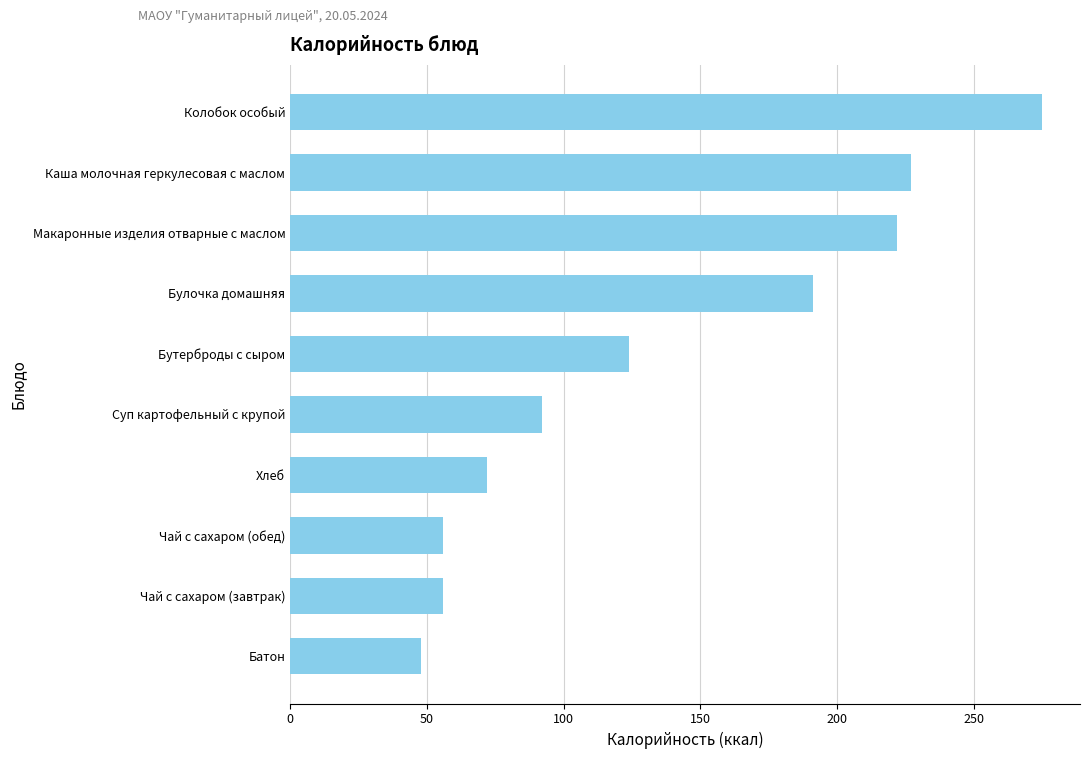

Reading top to bottom, what are all the values shown in this chart?

275	227	222	191	124	92	72	56	56	48